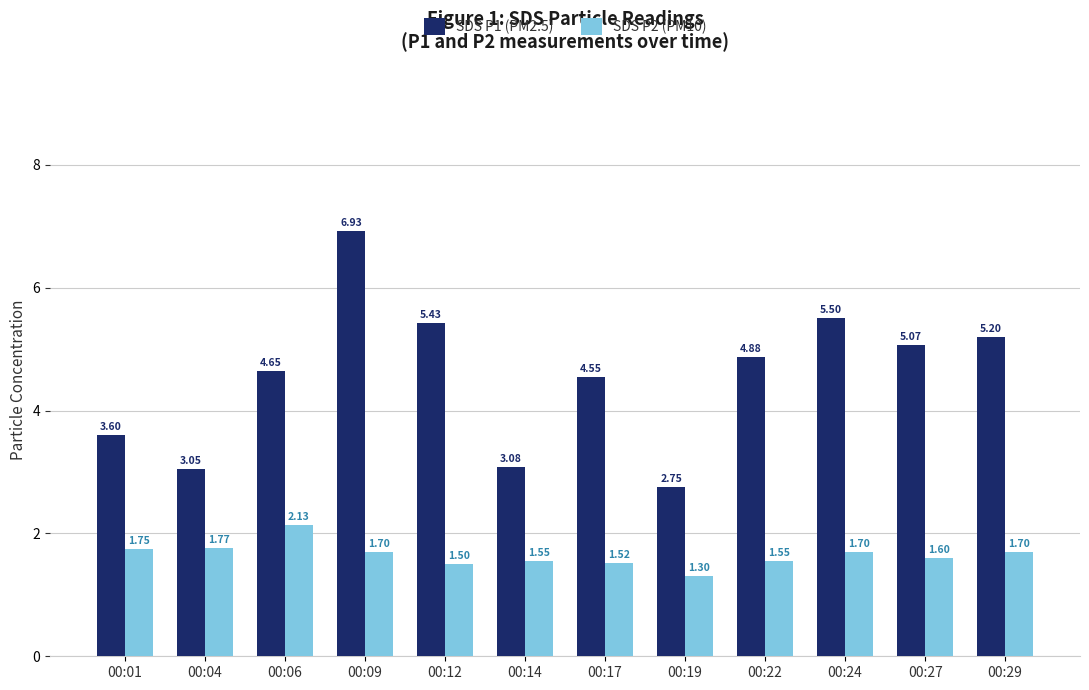

What is the sum of the SDS P1 (PM2.5) values at 00:19 and 00:17?

7.3